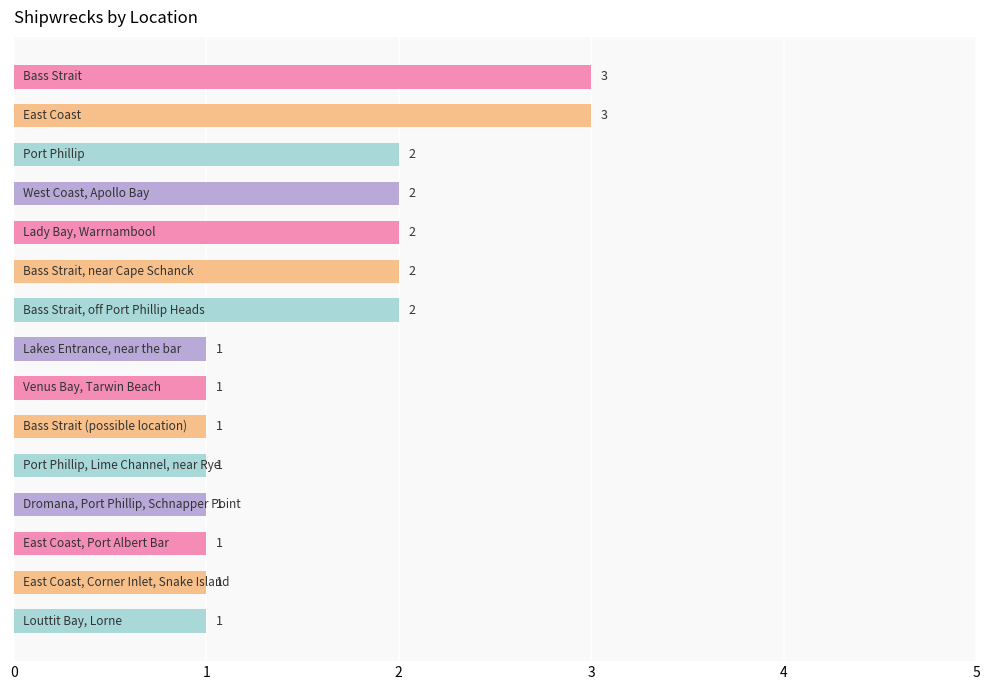

Reading top to bottom, transcribe all the data shown in this chart.

3	3	2	2	2	2	2	1	1	1	1	1	1	1	1